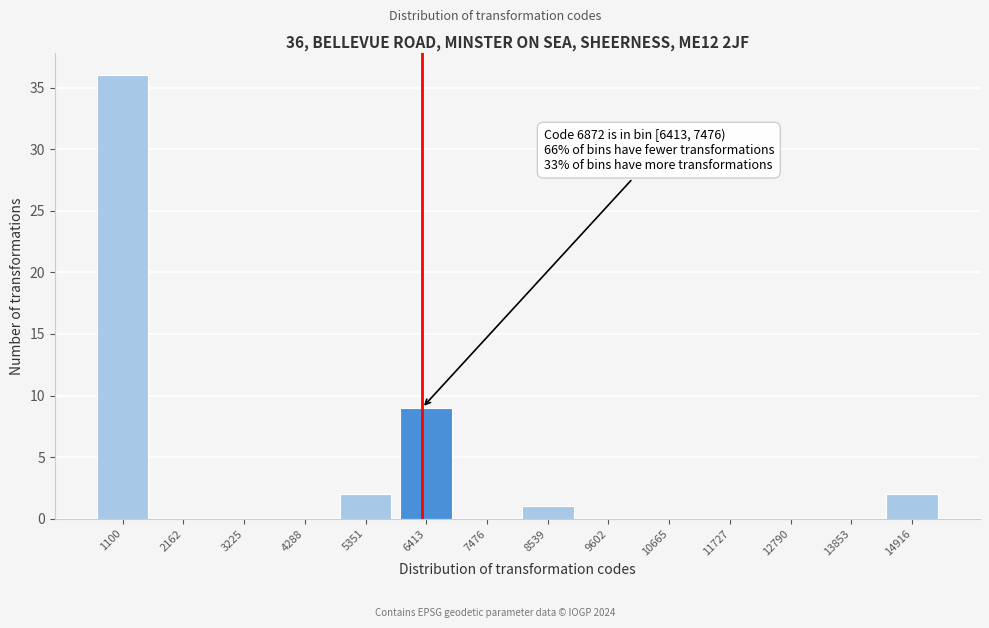

Reading left to right, list all the values displayed in this chart.

1100=36	2162=0	3225=0	4288=0	5351=2	6413=9	7476=0	8539=1	9602=0	10665=0	11727=0	12790=0	13853=0	14916=2